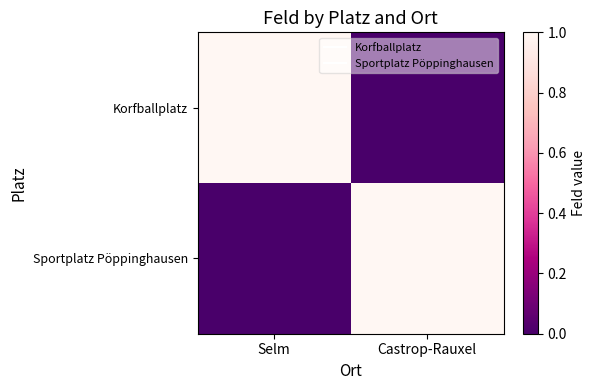

Reading left to right, list all the values displayed in this chart.

Korfballplatz: Selm=1	Castrop-Rauxel=0
Sportplatz Pöppinghausen: Selm=0	Castrop-Rauxel=1